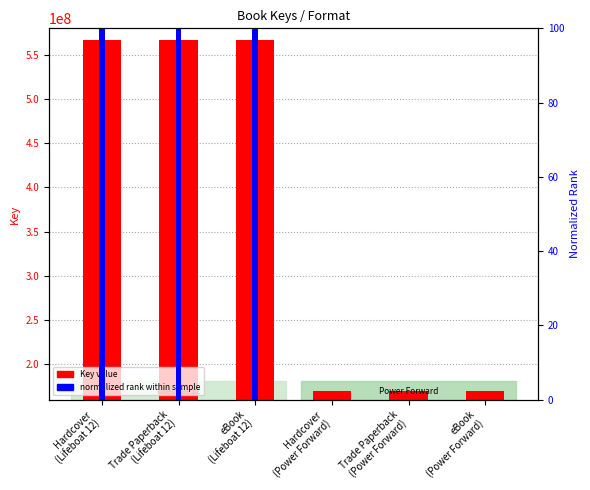

Does the chart contain any negative values?

No